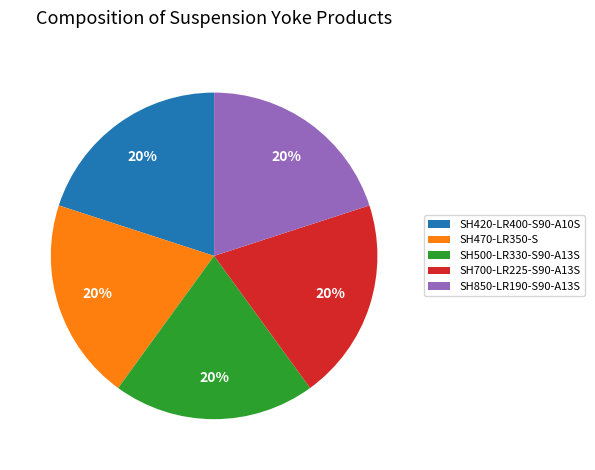

Is SH700-LR225-S90-A13S the majority of the pie?

No